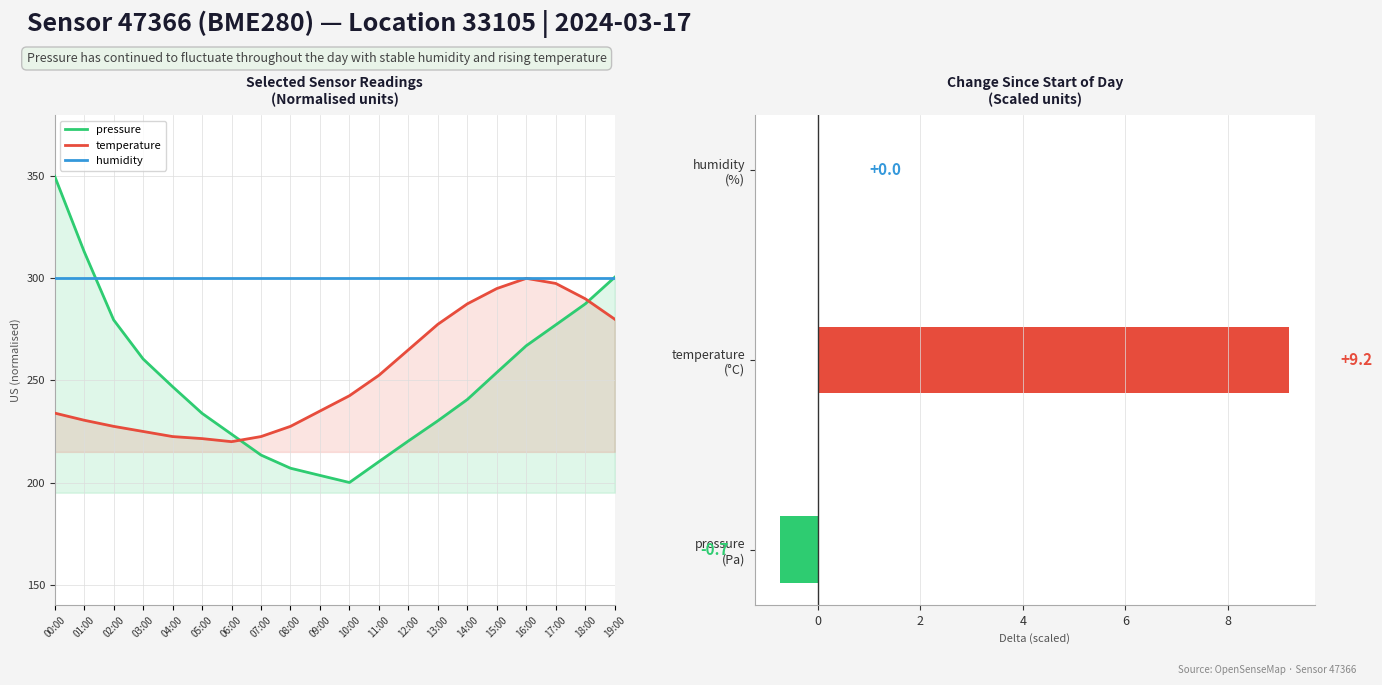

At 01:00, list the series in order from largest to smallest.

pressure, humidity, temperature